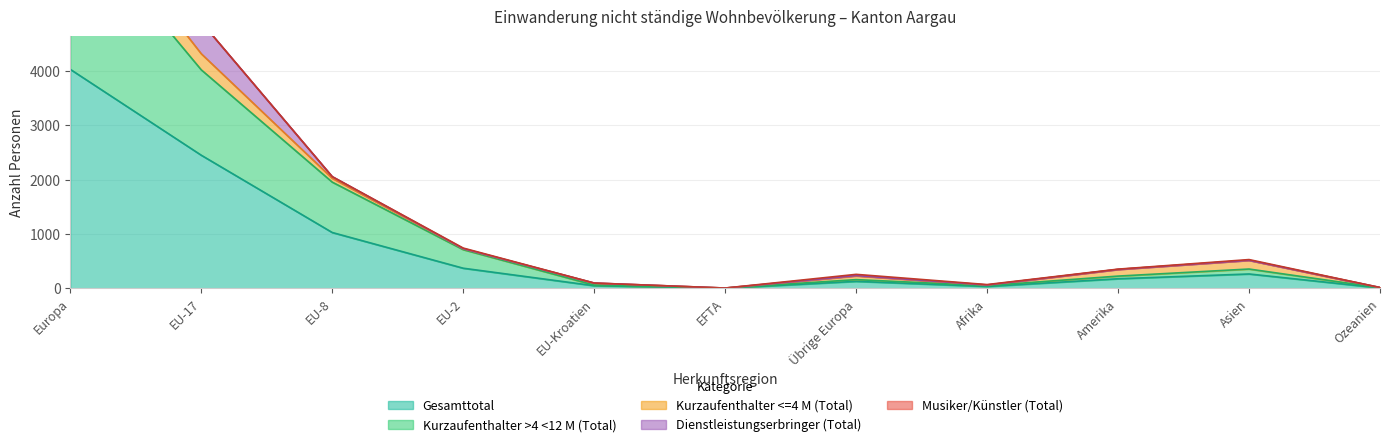

Which category has the highest value in the Kurzaufenthalter <=4 M (Total) series?

Europa